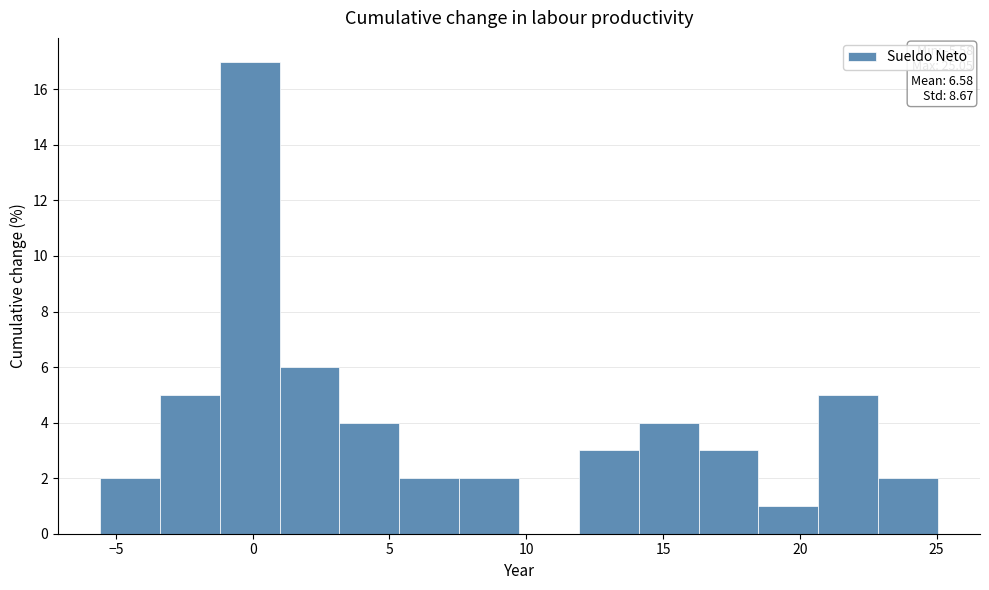

Over which range of the x-axis is the bar tallest?

-1.0 to 1.0